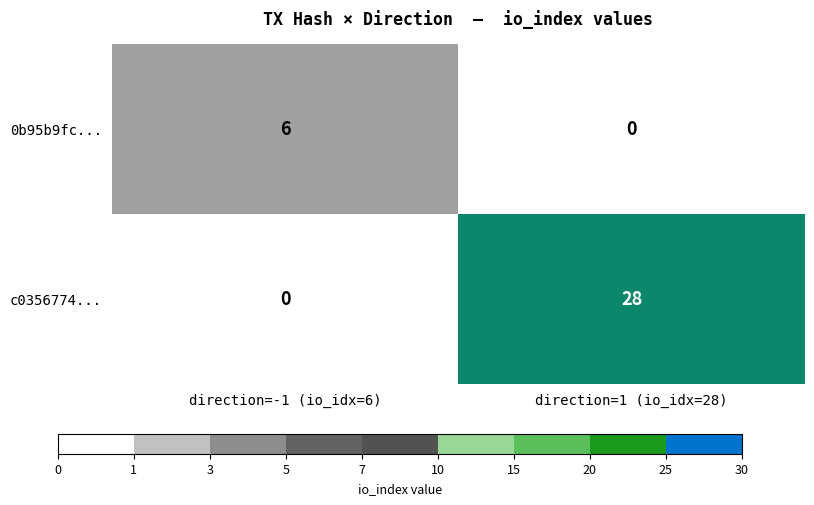

At which label is c0356774... closest to 14?

direction=-1 (io_idx=6)